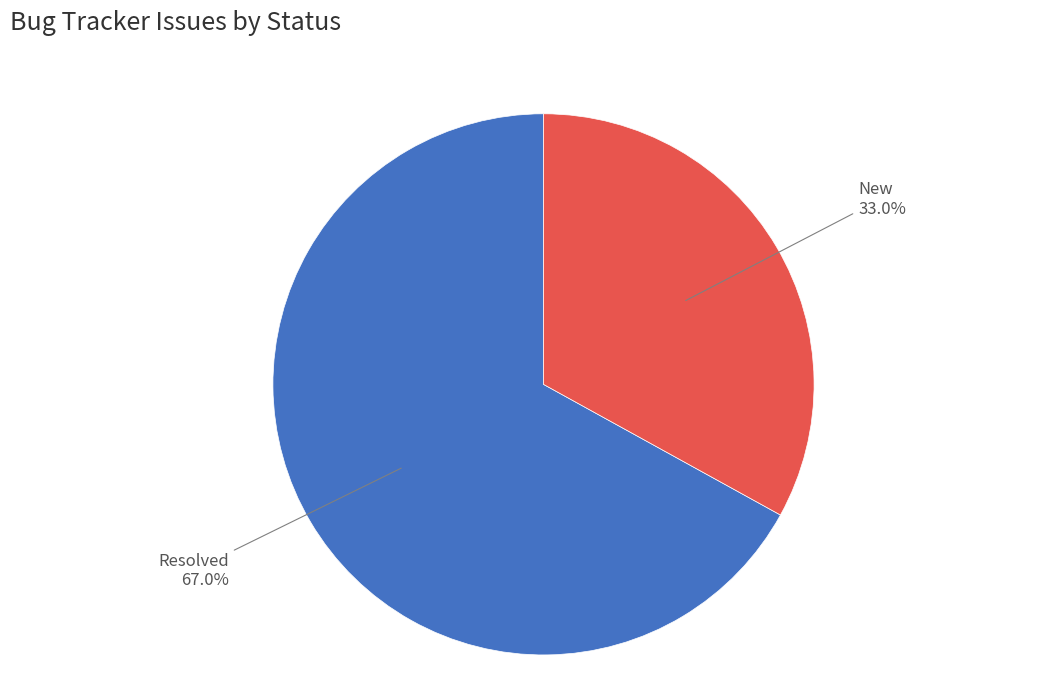

Rank the categories by value from highest to lowest.

Resolved, New